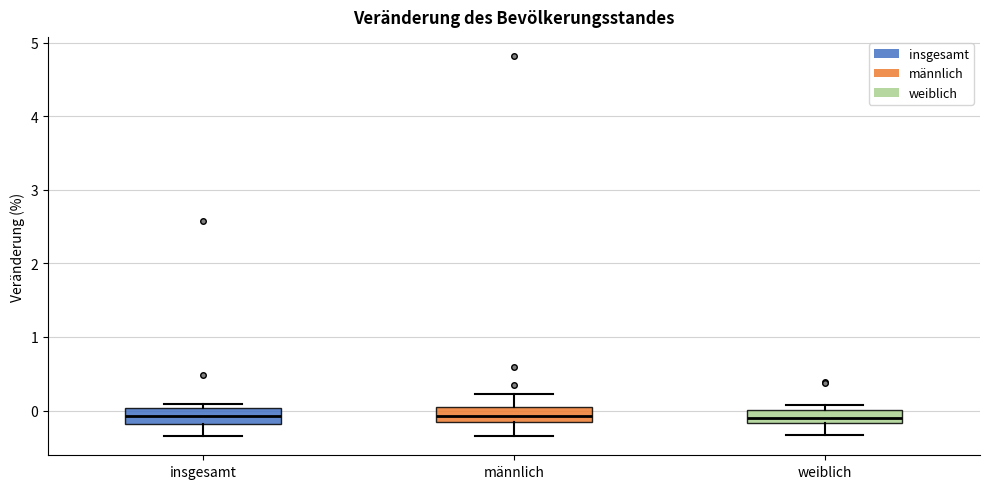

Reading left to right, transcribe this box plot: for each box, give where its median line is, the range the box spans, and where its two whiskers end, as read against the y-axis. The values are not printed on the chart, so give them approximately, as read against the axis.

insgesamt: median -0.1, box -0.2 to 0.0, whiskers -0.3 to 0.1
männlich: median -0.1, box -0.2 to 0.0, whiskers -0.3 to 0.2
weiblich: median -0.1, box -0.2 to 0.0, whiskers -0.3 to 0.1